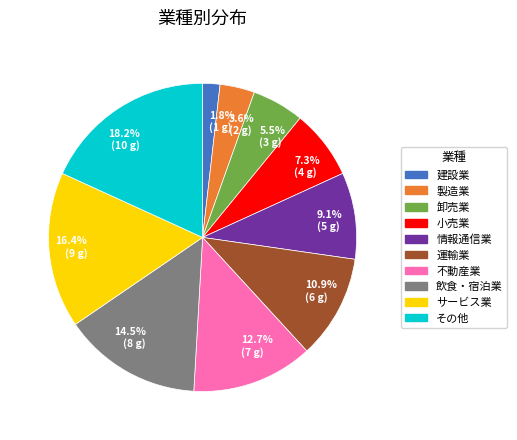

What percentage is the サービス業 slice, to the nearest percent?

16%